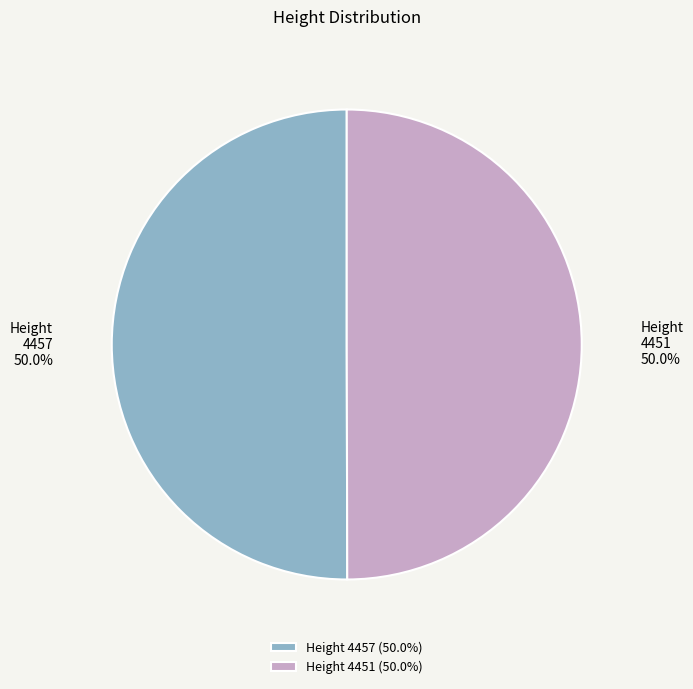

Approximately how many times larger is the value at Height 4457 compared to Height 4451?

1.0